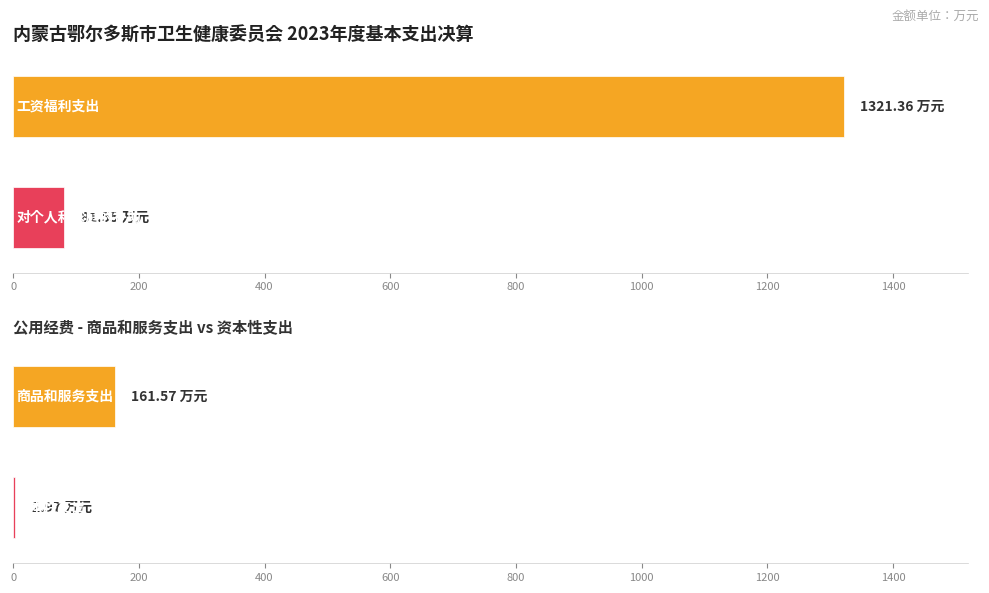

What is the total value across all series at 对个人和家庭的补助?

81.5